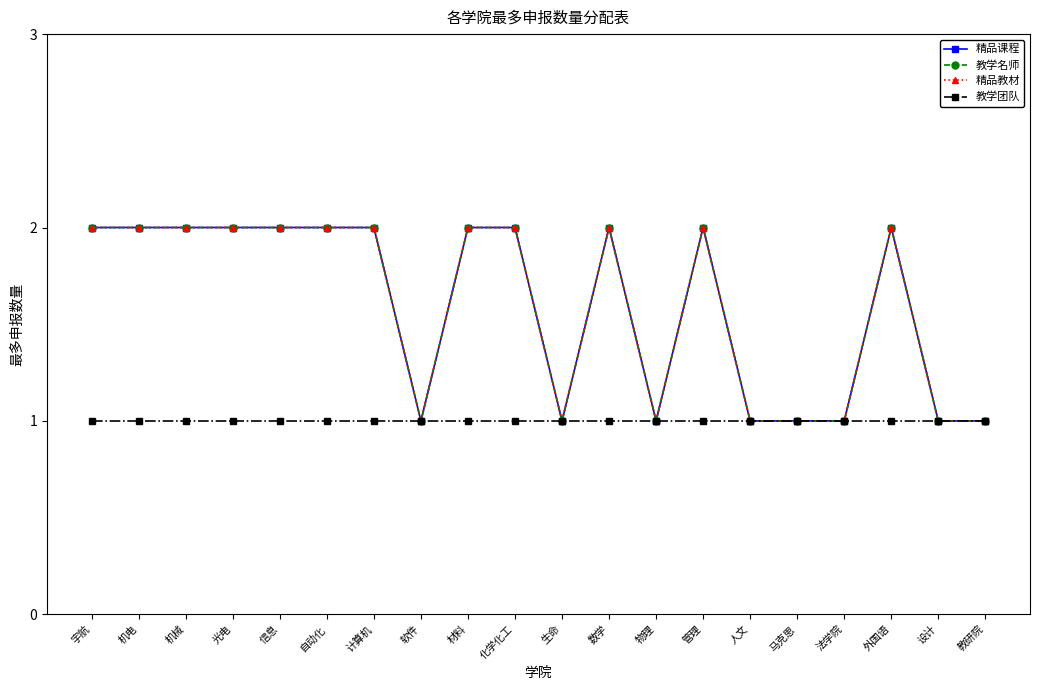

What is the sum of all 教学名师 values?

32